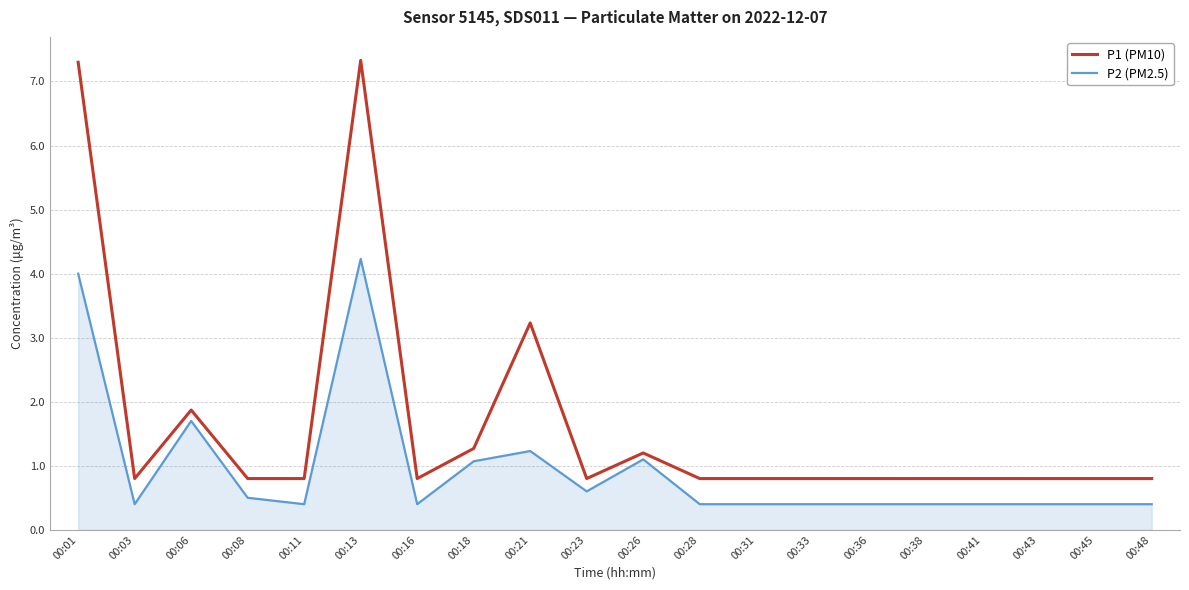

What is the maximum value for P2 (PM2.5)?

4.2